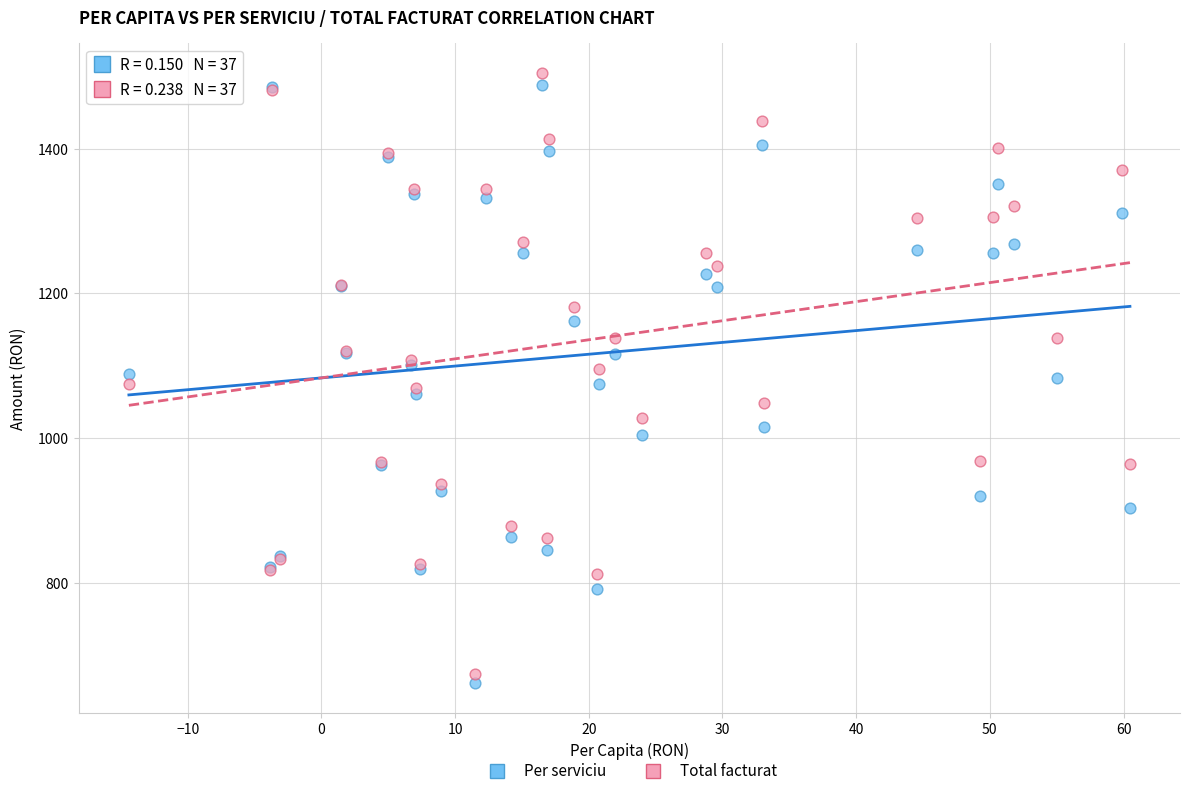

Which series contains the highest Y value?

Total facturat